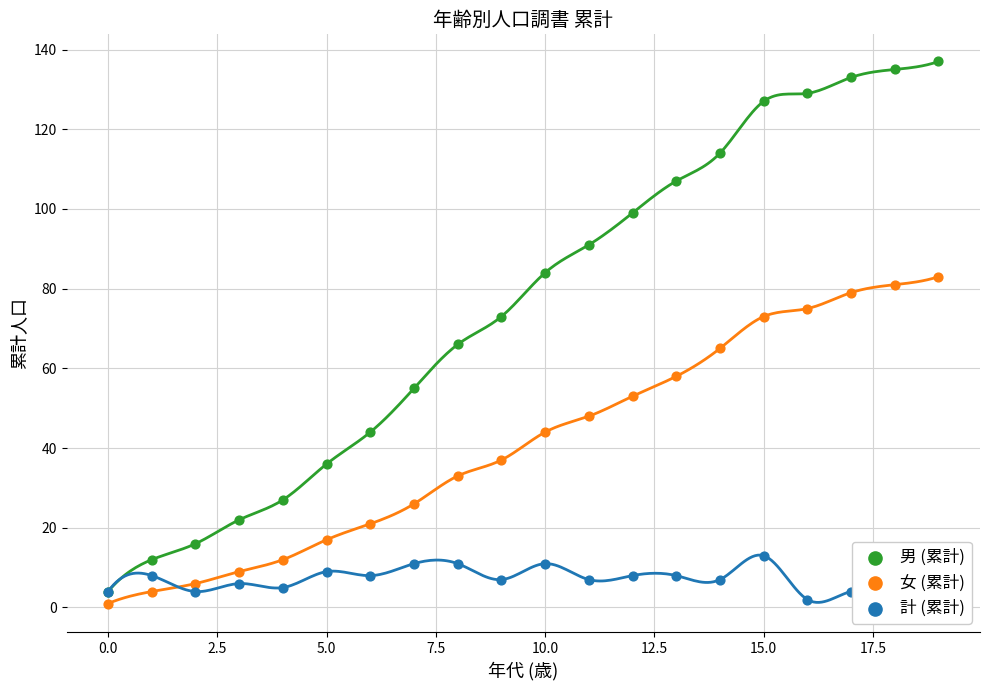

What are all the series names shown in the legend?

男 (累計), 女 (累計), 計 (累計)